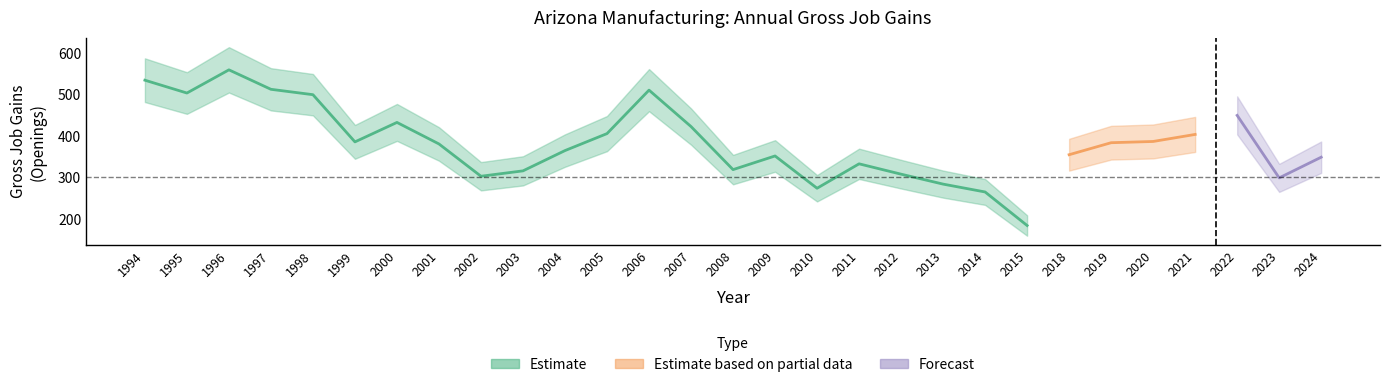

Is this an area chart (filled region under the line)?

No